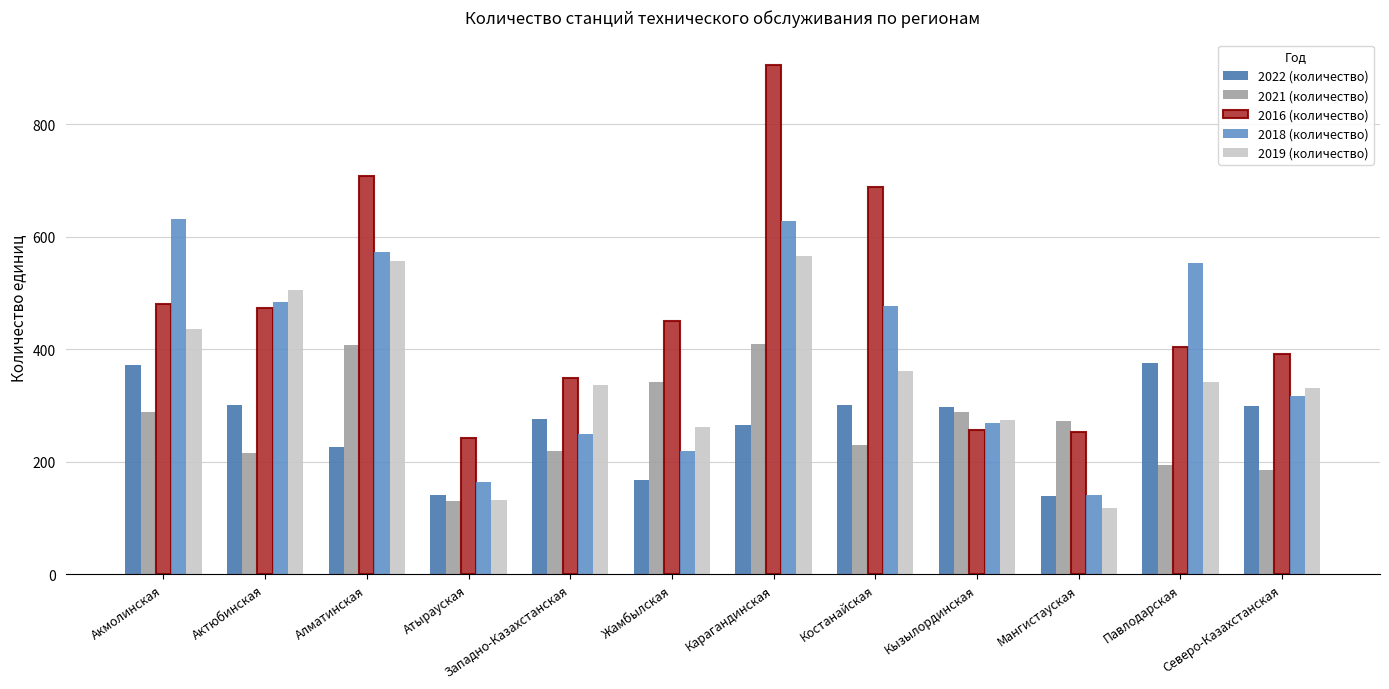

What is the lowest value of the 2022 (количество) series?

140